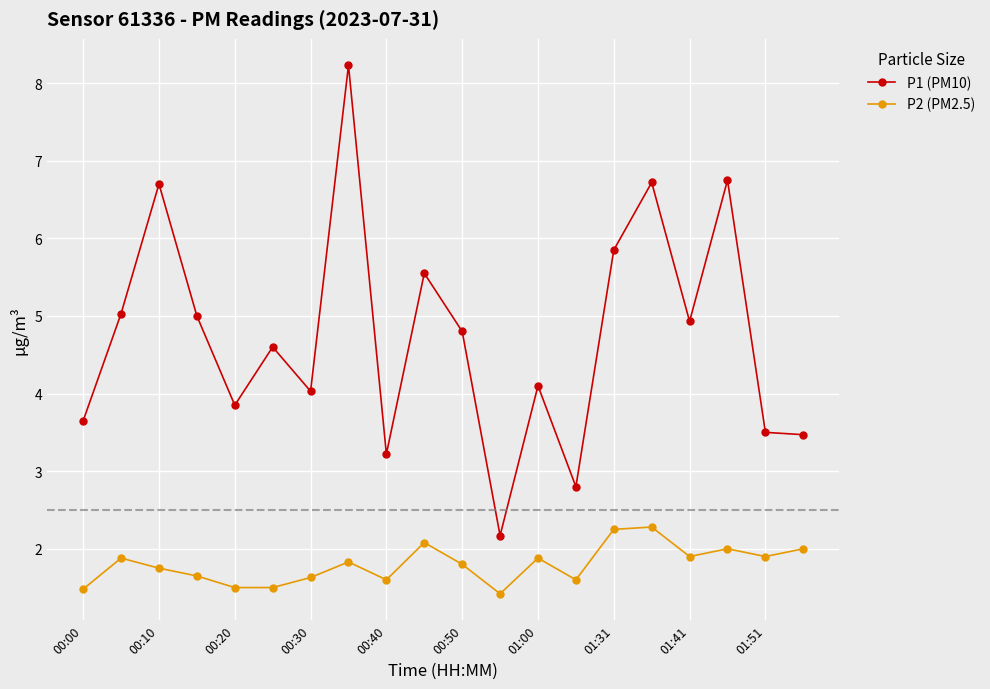

Count the number of categories in the chart.

20